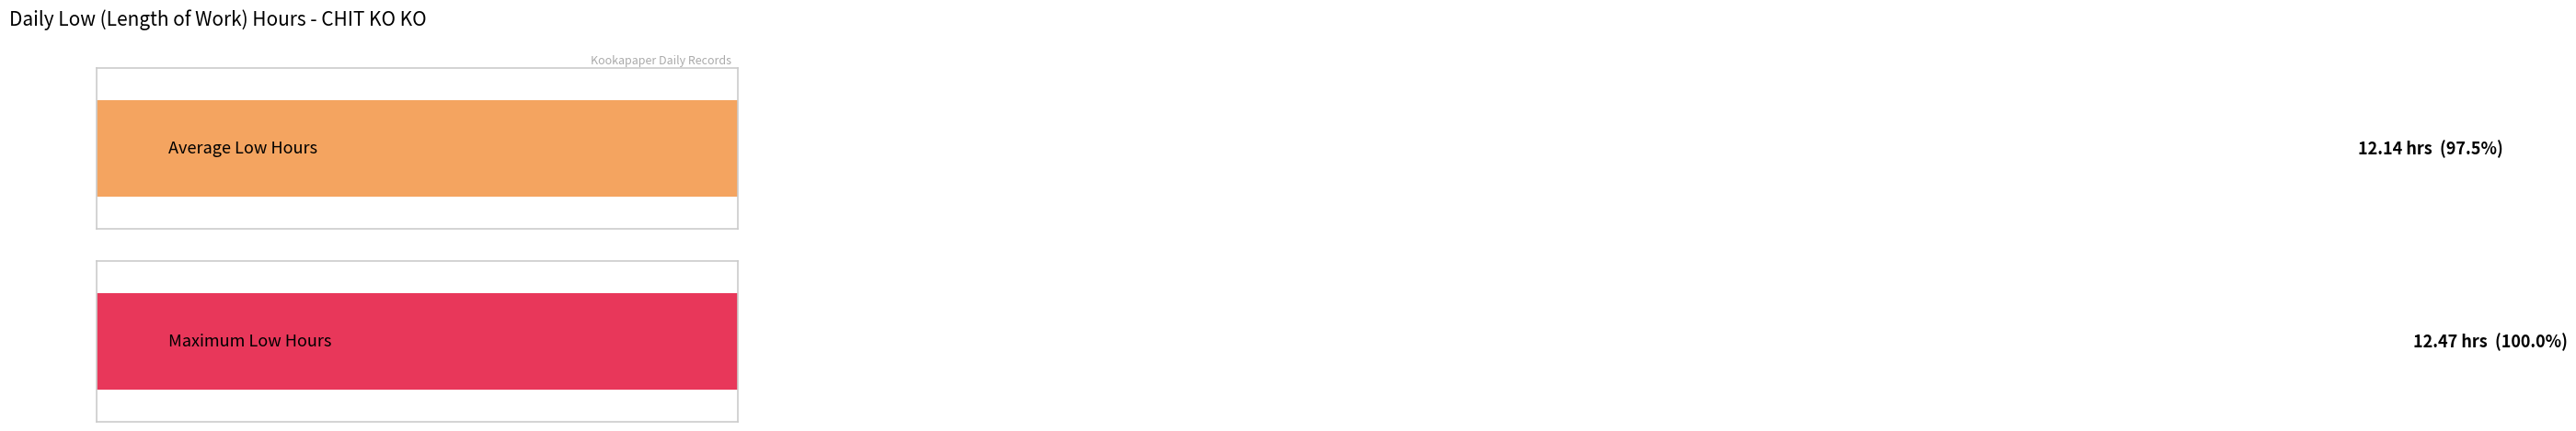

Does the chart contain any negative values?

No